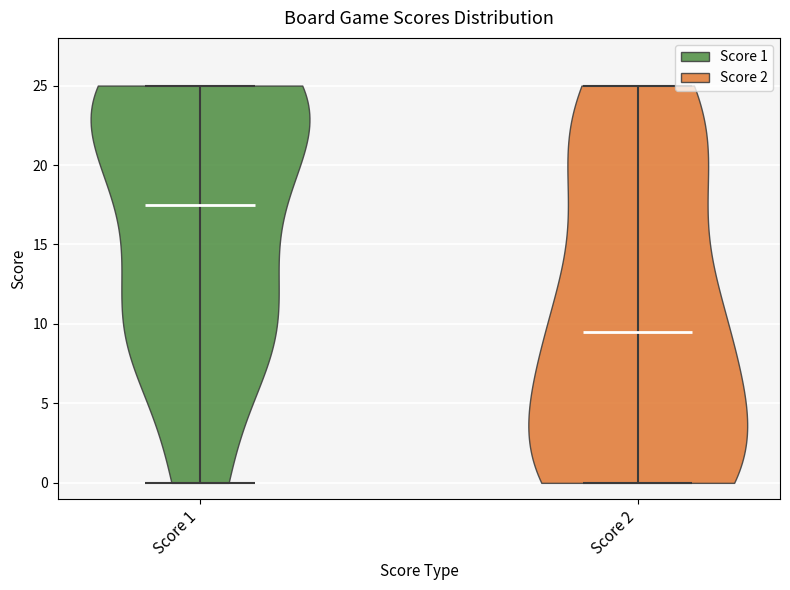

Where does the median line of the violin for Score 2 sit on the y-axis? The values are not printed on the chart, so give them approximately, as read against the axis.

9.5